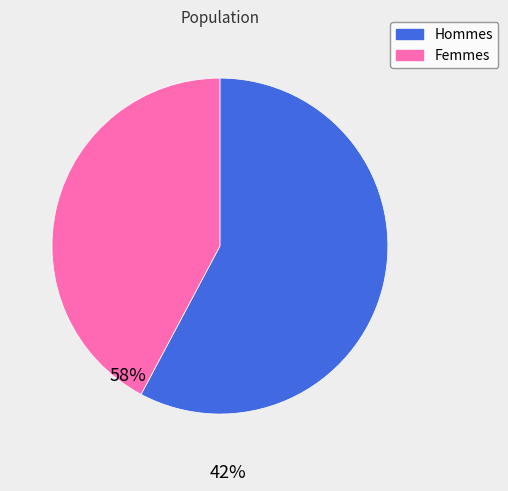

Count the number of slices in the pie.

2